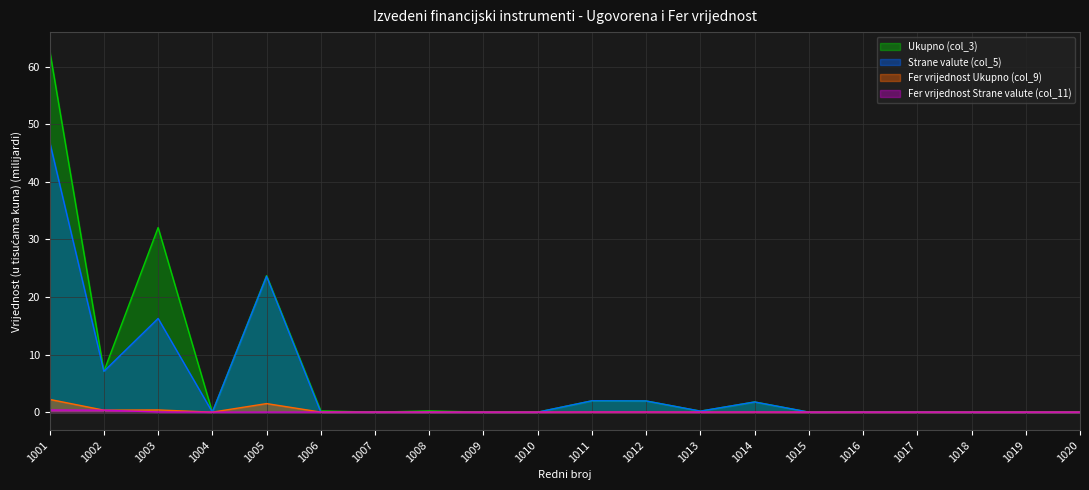

At how many categories does at least one series exceed 7?

4